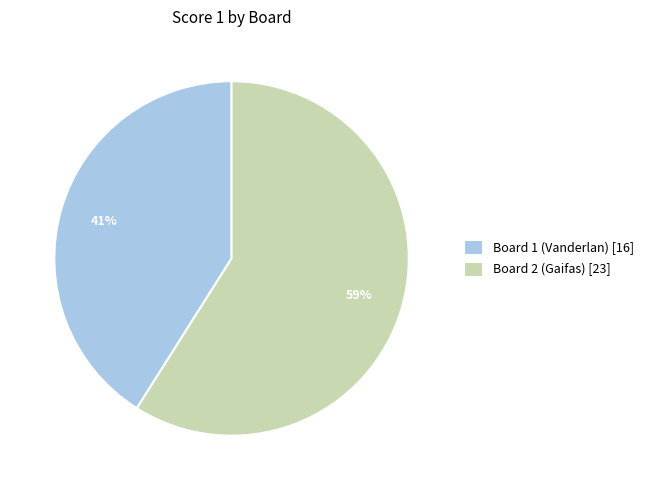

Does any single category account for the majority?

Yes